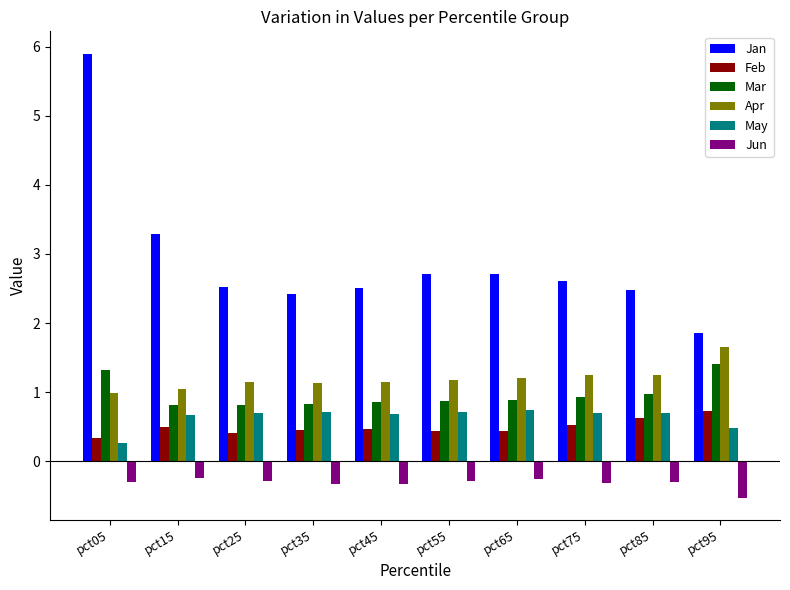

At which category is the sum across all series the highest?

pct05